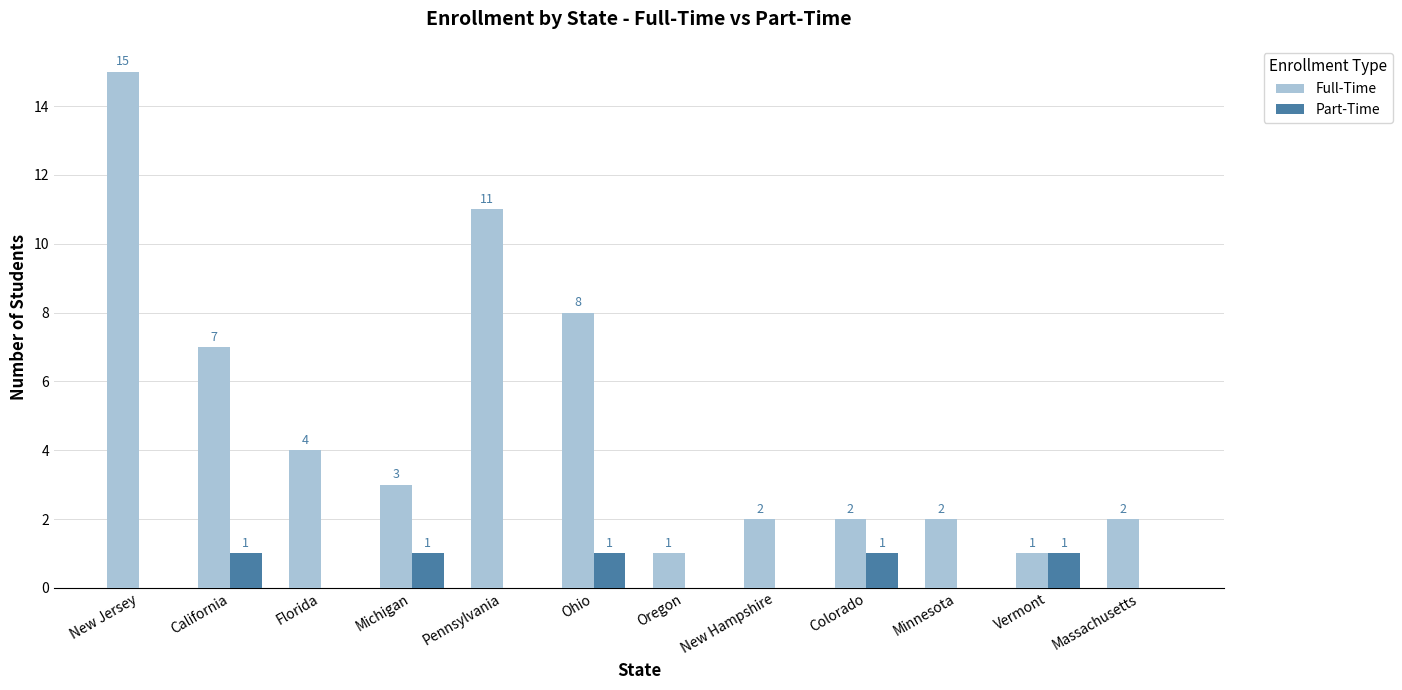

Which series has the largest total across all categories?

Full-Time